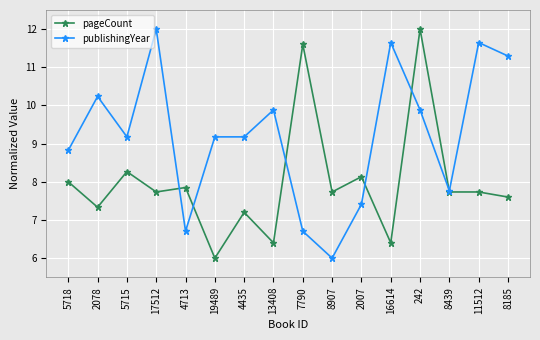

The value of publishingYear at 4713 is 6.7. True or false?

True